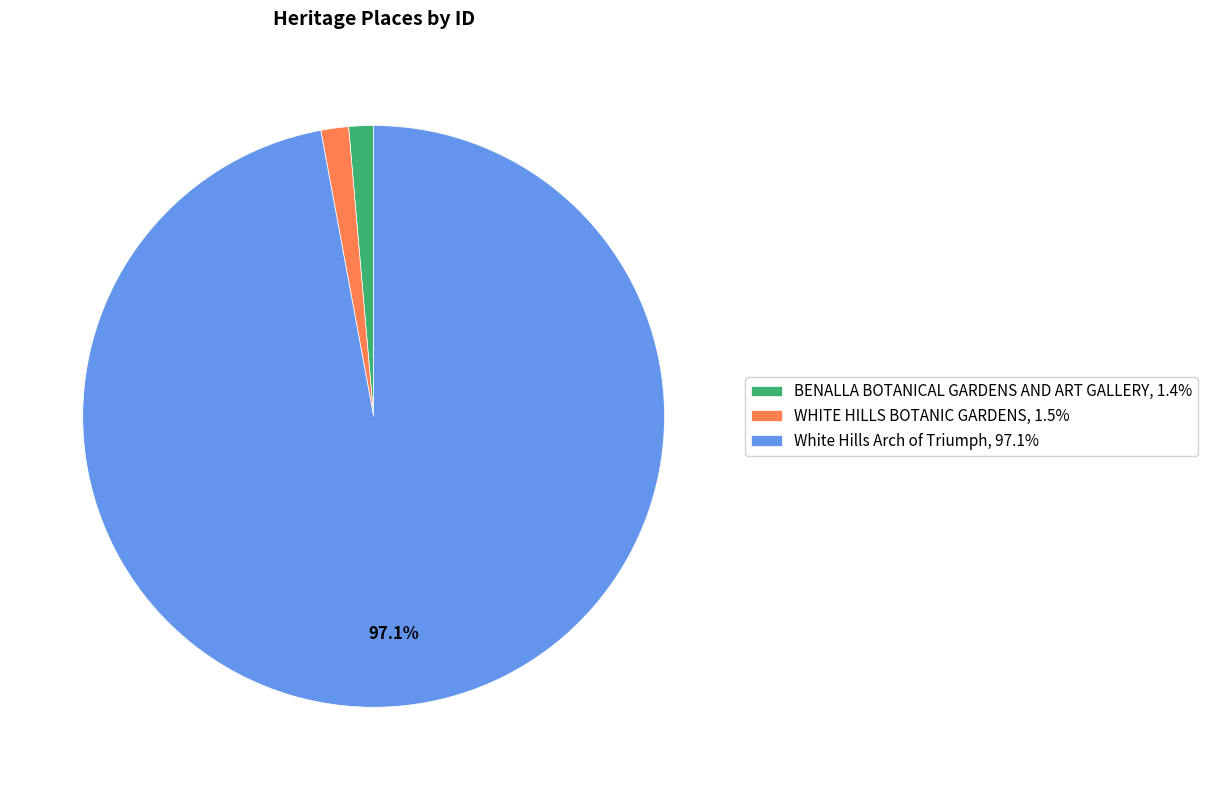

What portion of the pie excludes White Hills Arch of Triumph, 97.1%?

2.9%